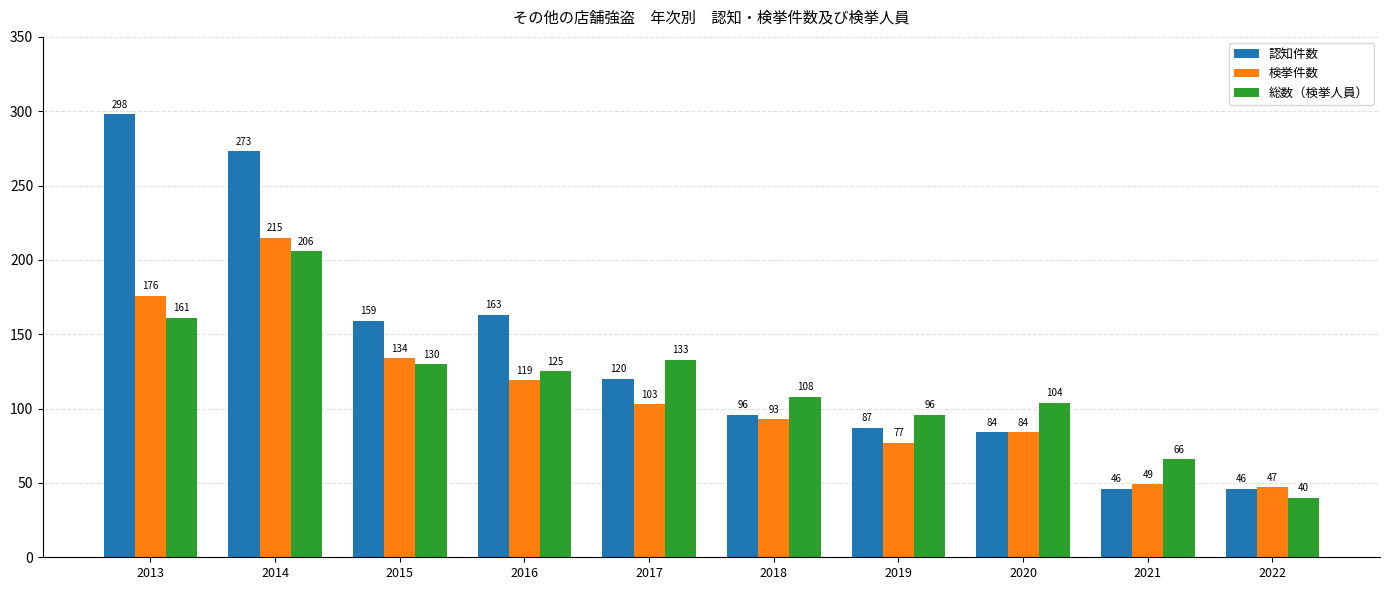

What is the approximate value of 認知件数 at 2020, to the nearest 50?

100